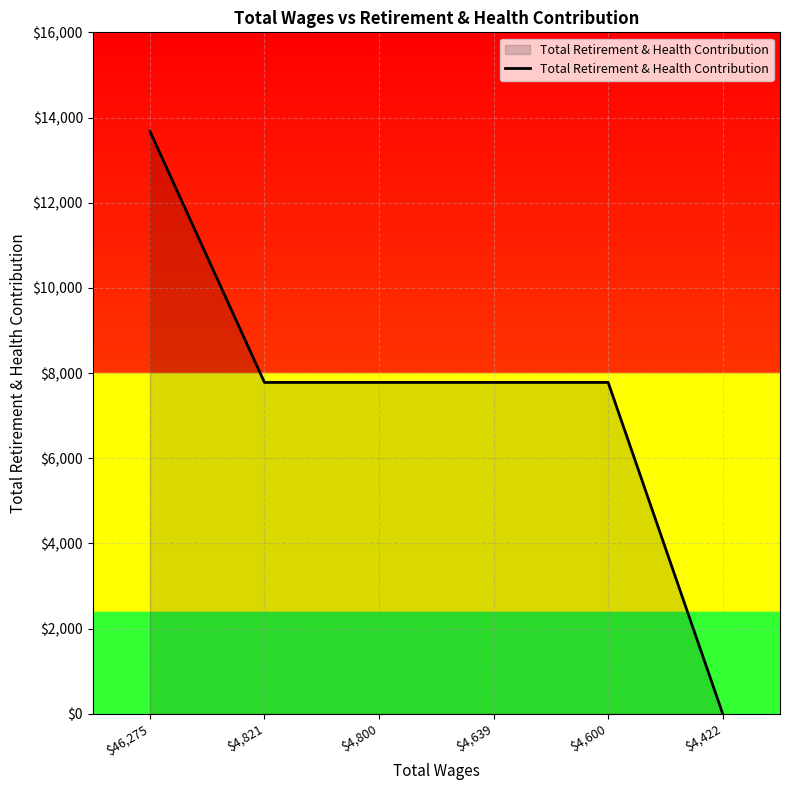

Which category has the lowest value across all series?

$4,422